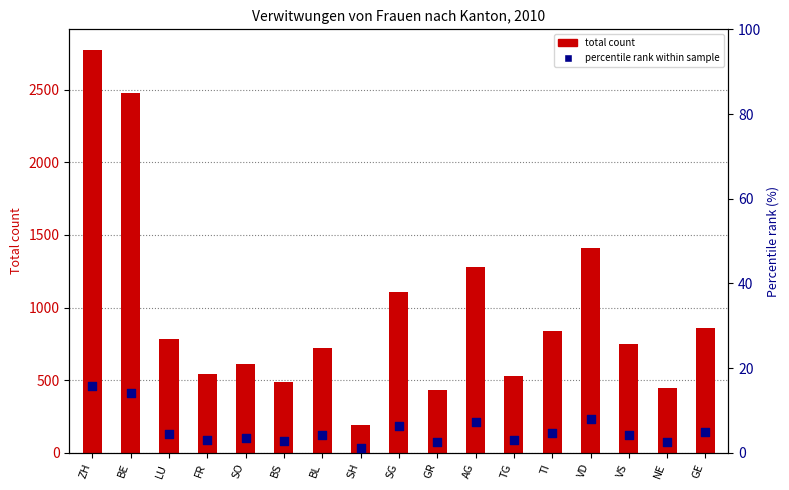

At how many categories does at least one series exceed 1042?

5